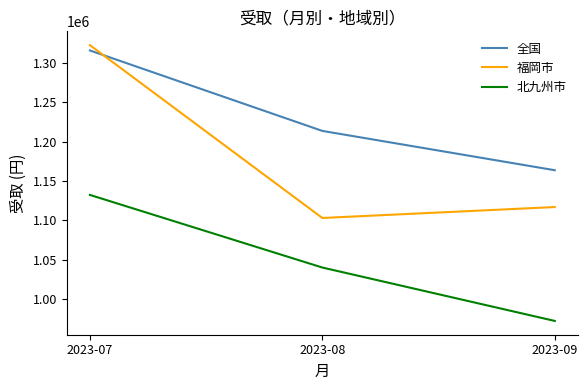

Where does the 福岡市 series first go above 1116845?

2023-07